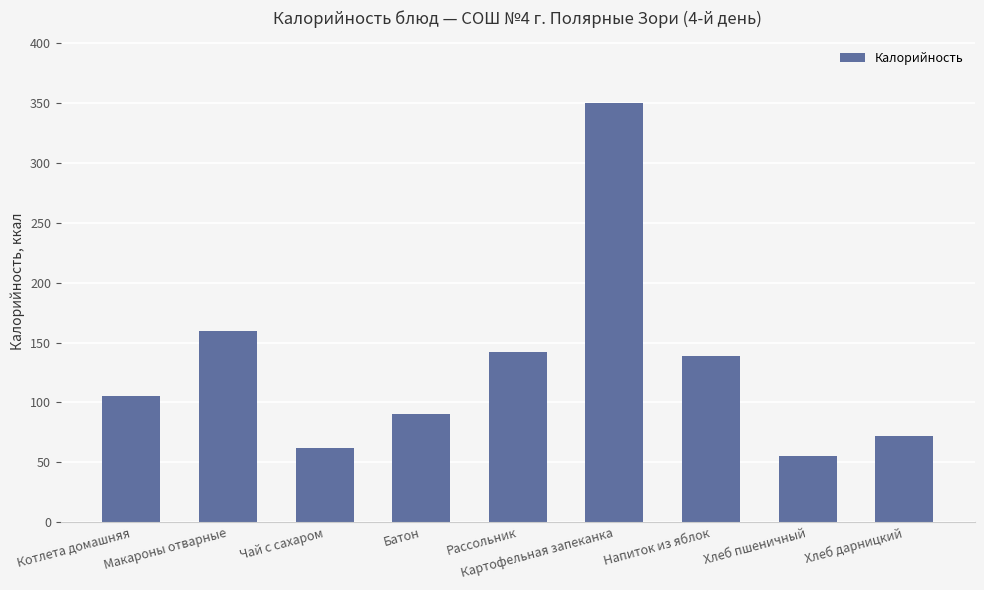

Are the bars horizontal?

No